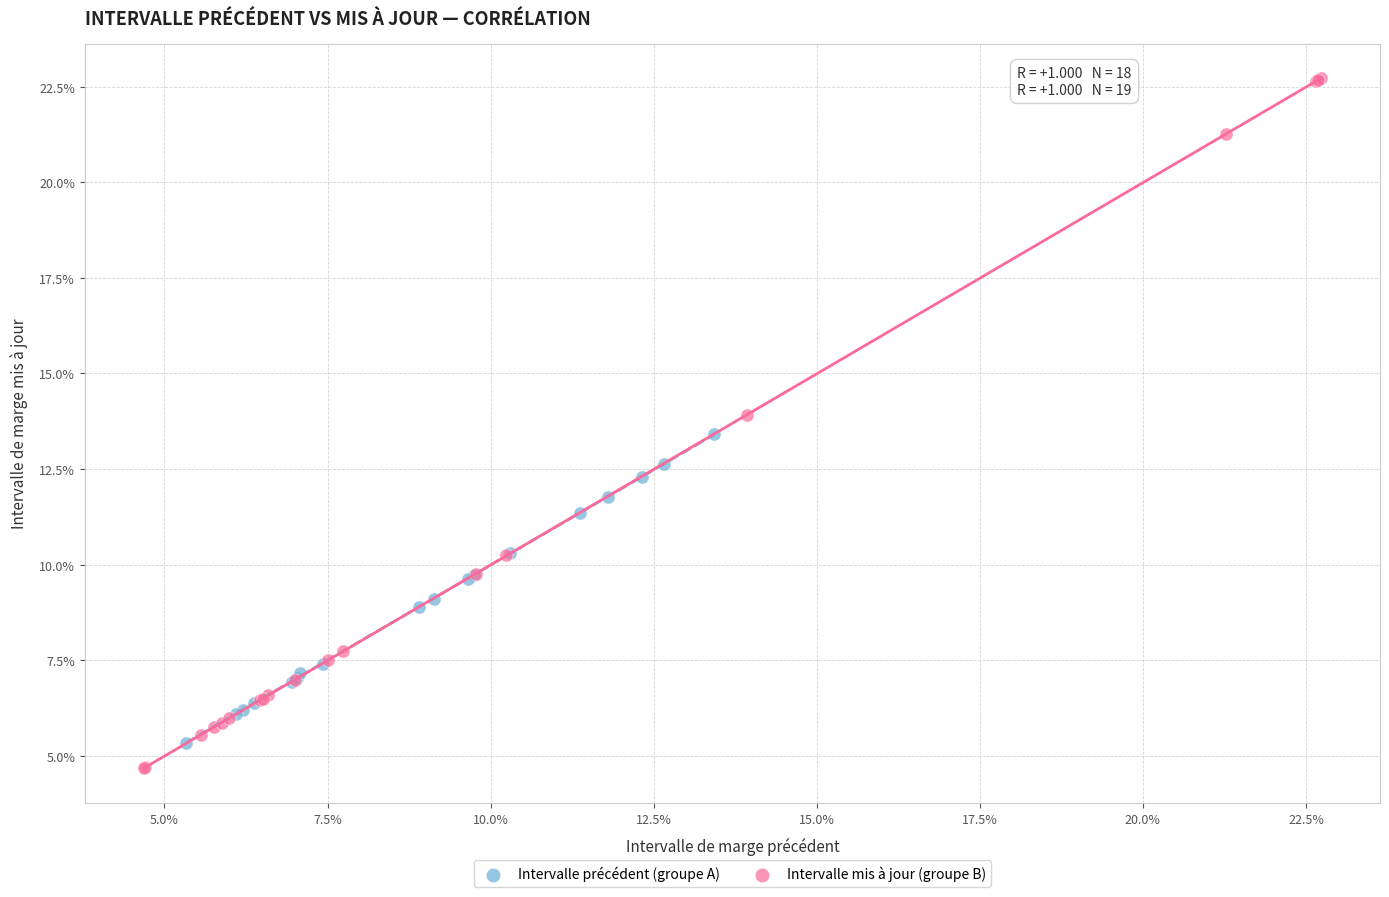

What are all the series names shown in the legend?

Intervalle précédent (groupe A), Intervalle mis à jour (groupe B)